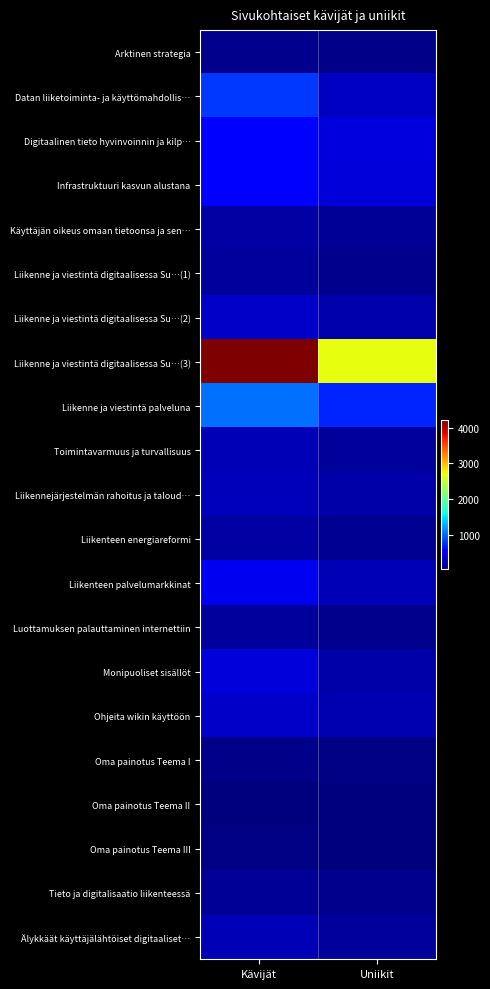

What is the total value across all series at Kävijät?

10227